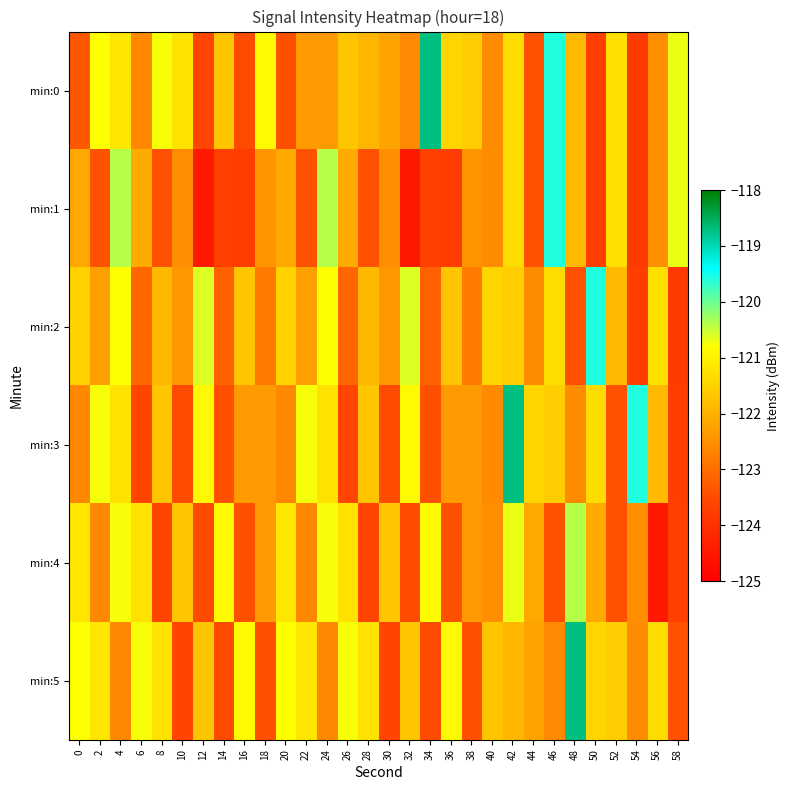

What is the total value across all series at 18?

-734.2